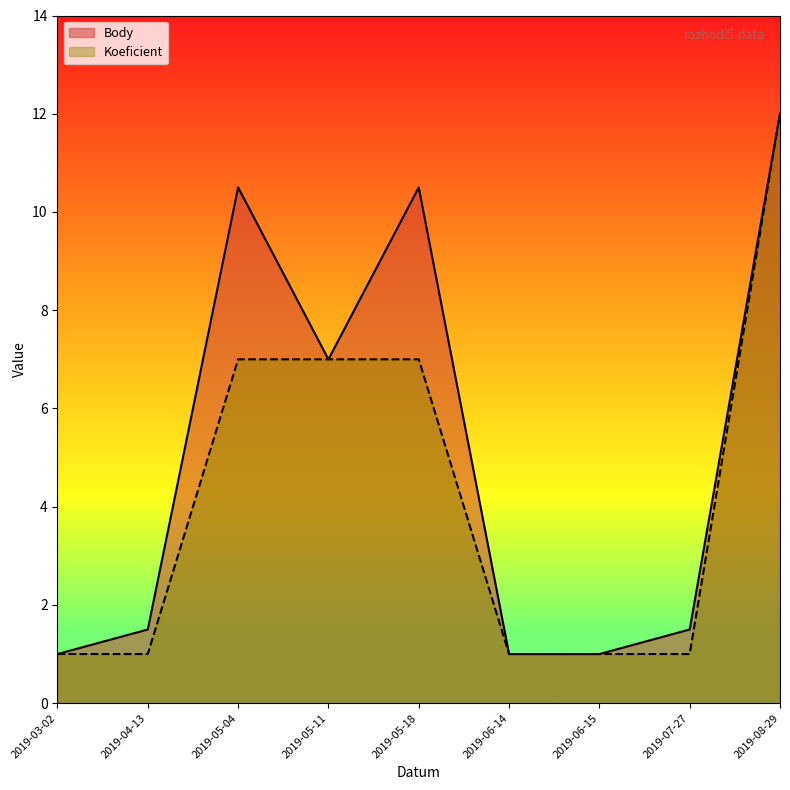

True or false: Body and Koeficient intersect in this chart.

False